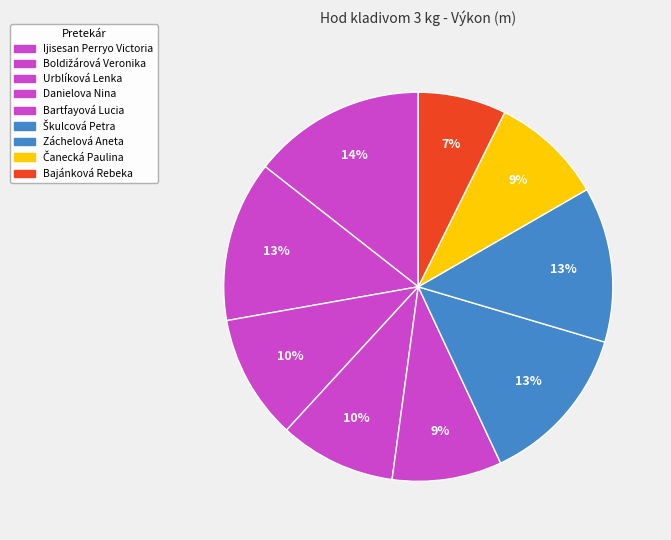

Is Bartfayová Lucia the majority of the pie?

No